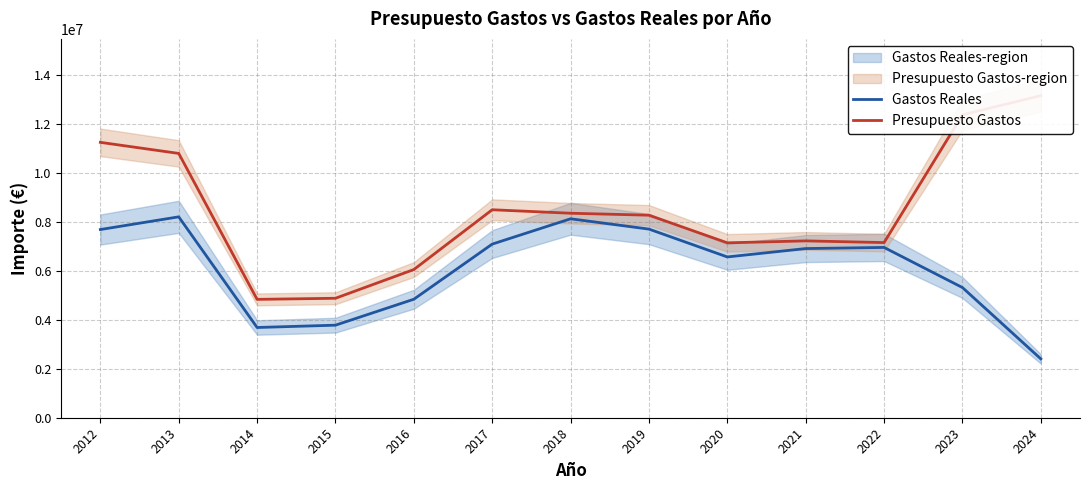

Which series has the largest total across all categories?

Presupuesto Gastos